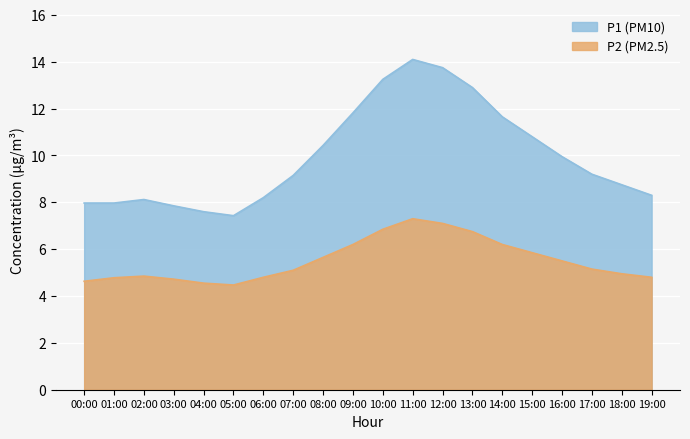

How many data points in P1 are above 9?

11